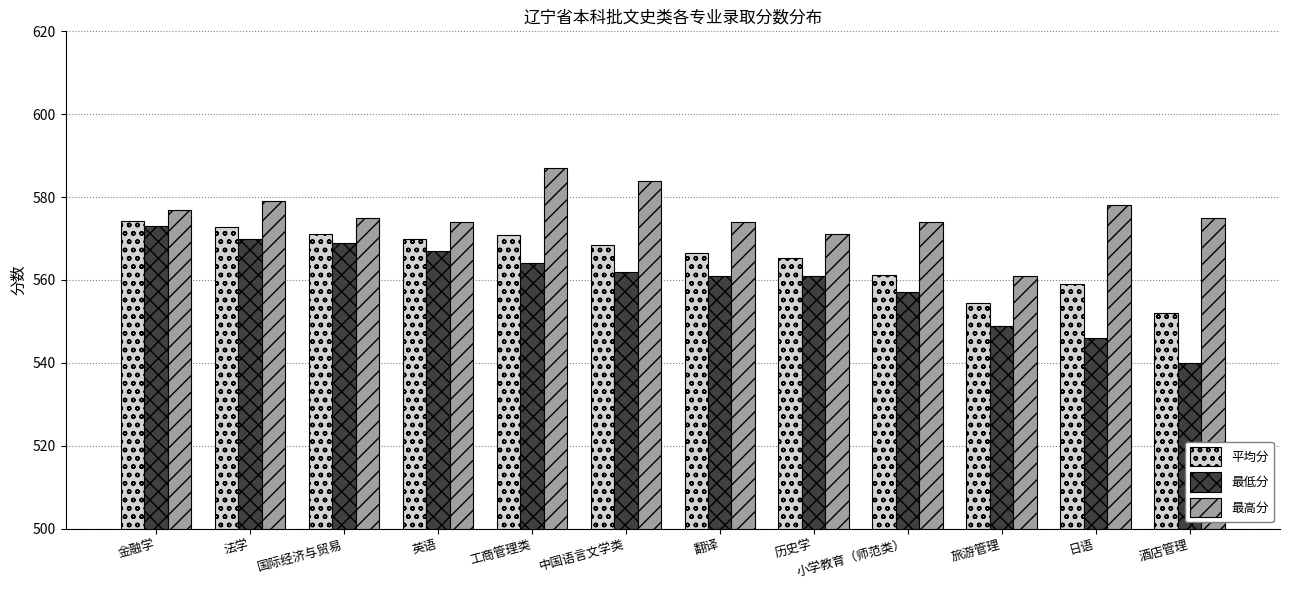

At how many categories does at least one series exceed 576?

5